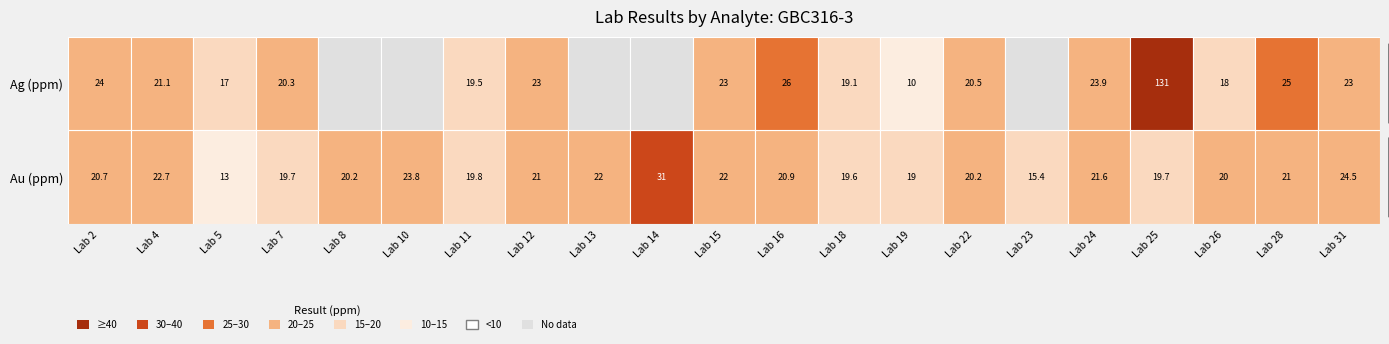

What is the difference between the second highest and second lowest values?

9.1